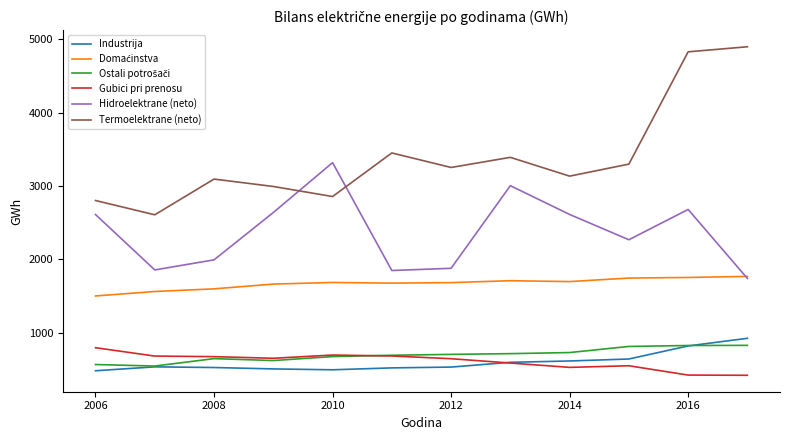

True or false: Gubici pri prenosu and Hidroelektrane (neto) cross at least once.

False